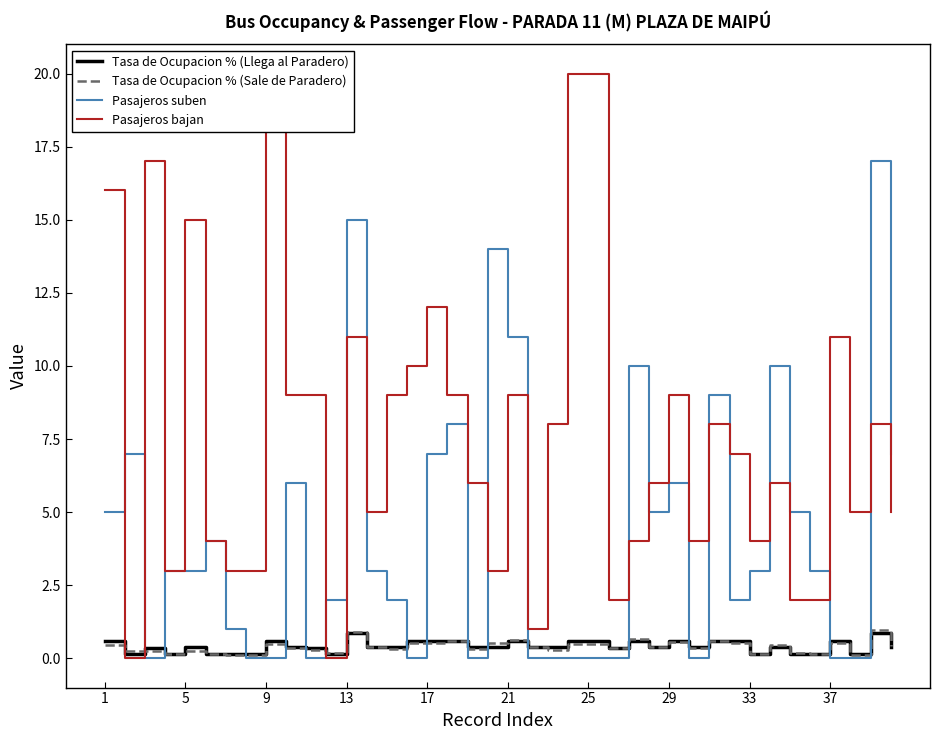

True or false: Tasa de Ocupacion % (Llega al Paradero) and Tasa de Ocupacion % (Sale de Paradero) intersect in this chart.

True